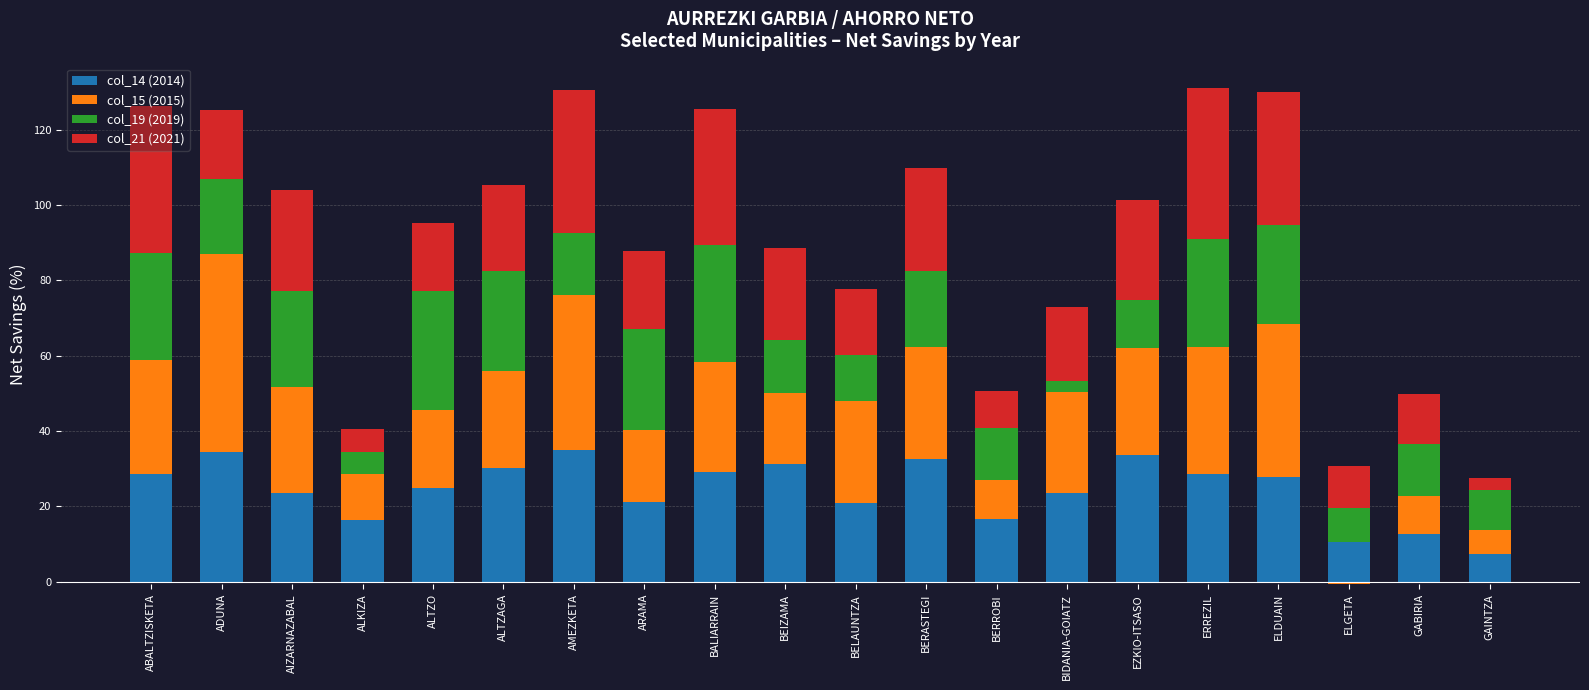

What are all the series names shown in the legend?

col_14 (2014), col_15 (2015), col_19 (2019), col_21 (2021)